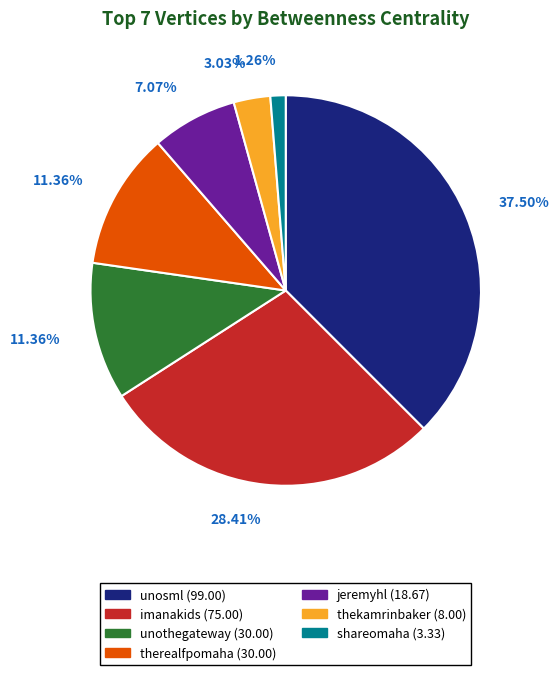

Which has a higher value, imanakids or unosml?

unosml